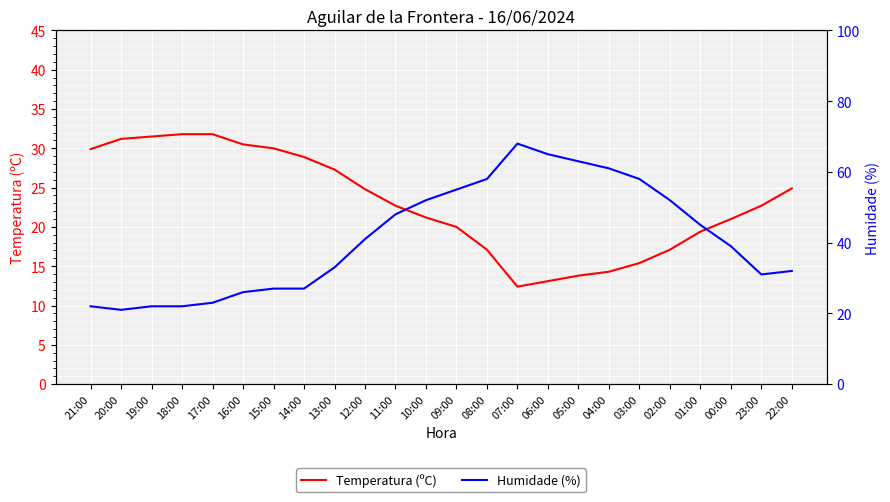

How many values in the Temperatura (ºC) series are below 22?

11